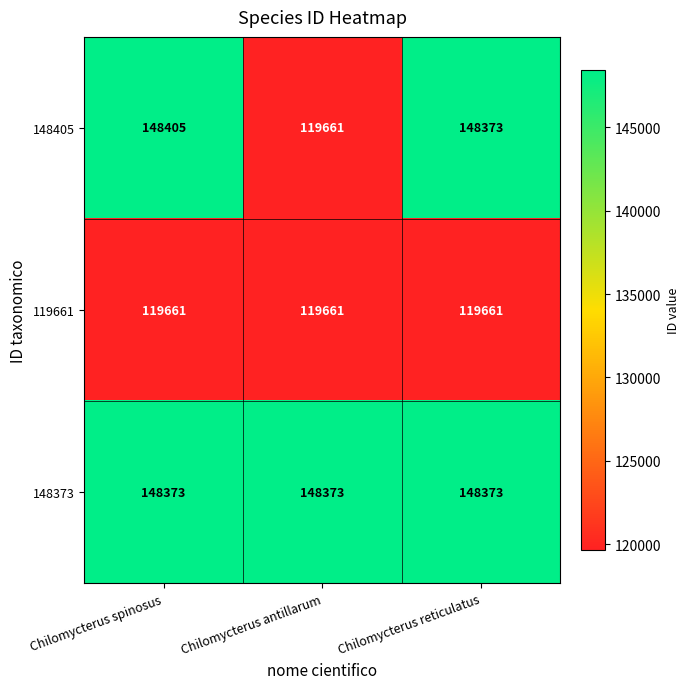

Reading right to left, what are all the values shown in this chart?

148405: Chilomycterus reticulatus=148373	Chilomycterus antillarum=119661	Chilomycterus spinosus=148405
119661: Chilomycterus reticulatus=119661	Chilomycterus antillarum=119661	Chilomycterus spinosus=119661
148373: Chilomycterus reticulatus=148373	Chilomycterus antillarum=148373	Chilomycterus spinosus=148373